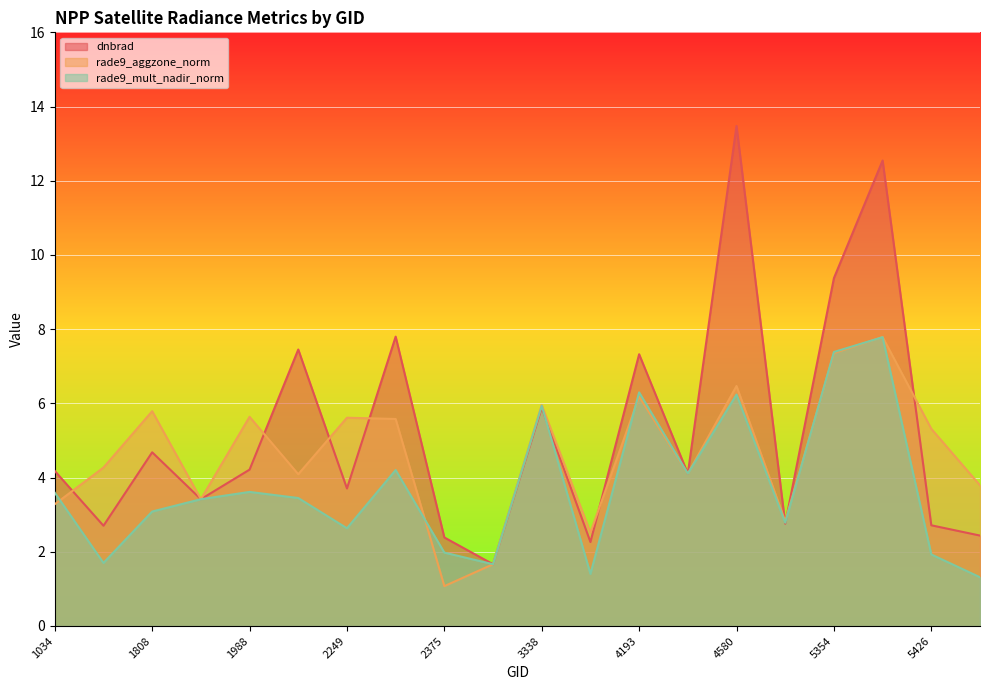

Where does the rade9_mult_nadir_norm series first go above 3?

1034